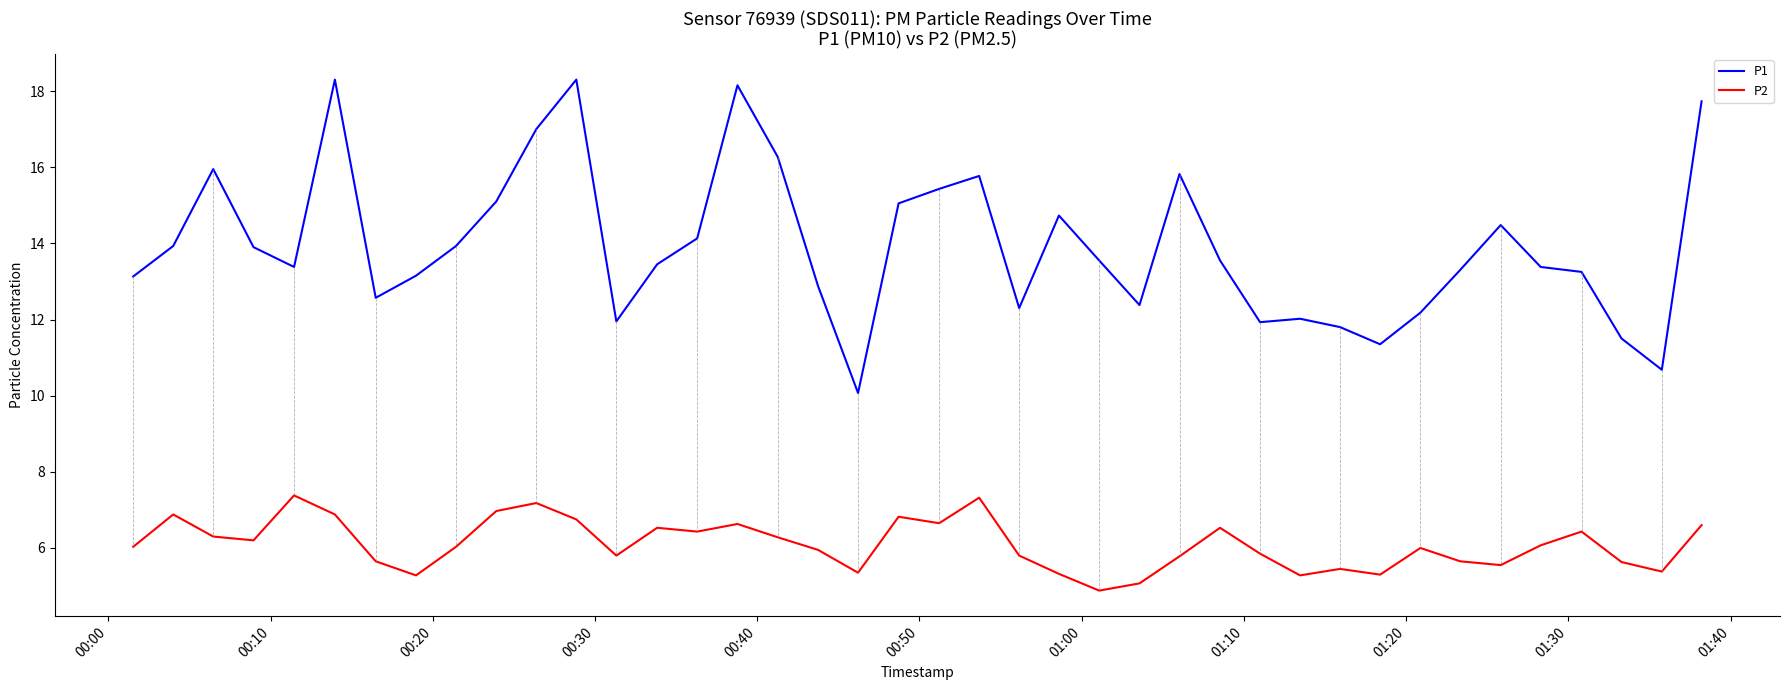

True or false: P2 and P1 cross at least once.

False